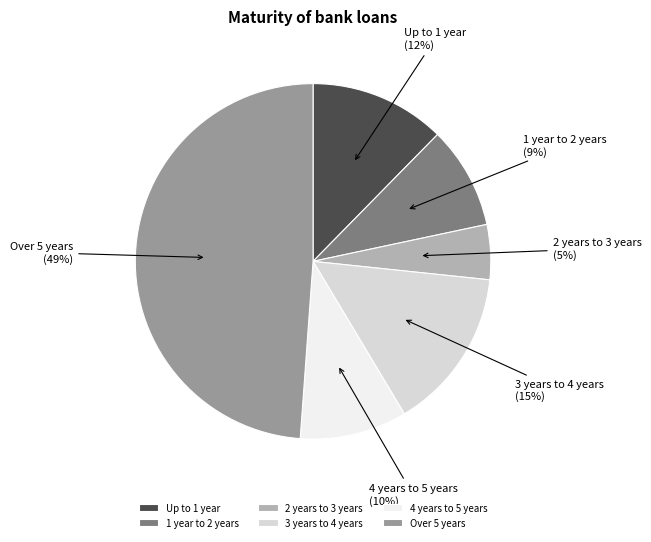

To the nearest percent, what is the difference between the 3 years to 4 years and 4 years to 5 years slice percentages?

5%